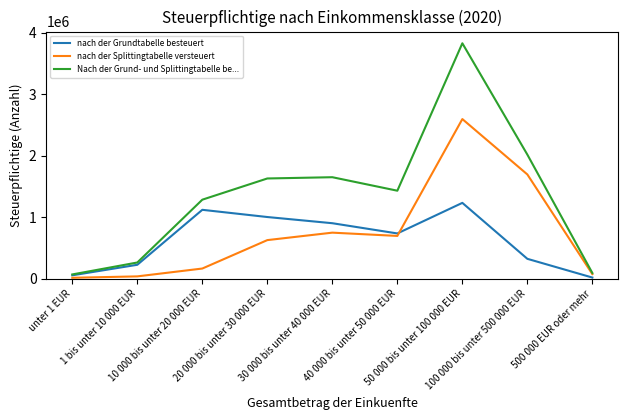

Which series has the largest range (max minus min)?

Nach der Grund- und Splittingtabelle be...